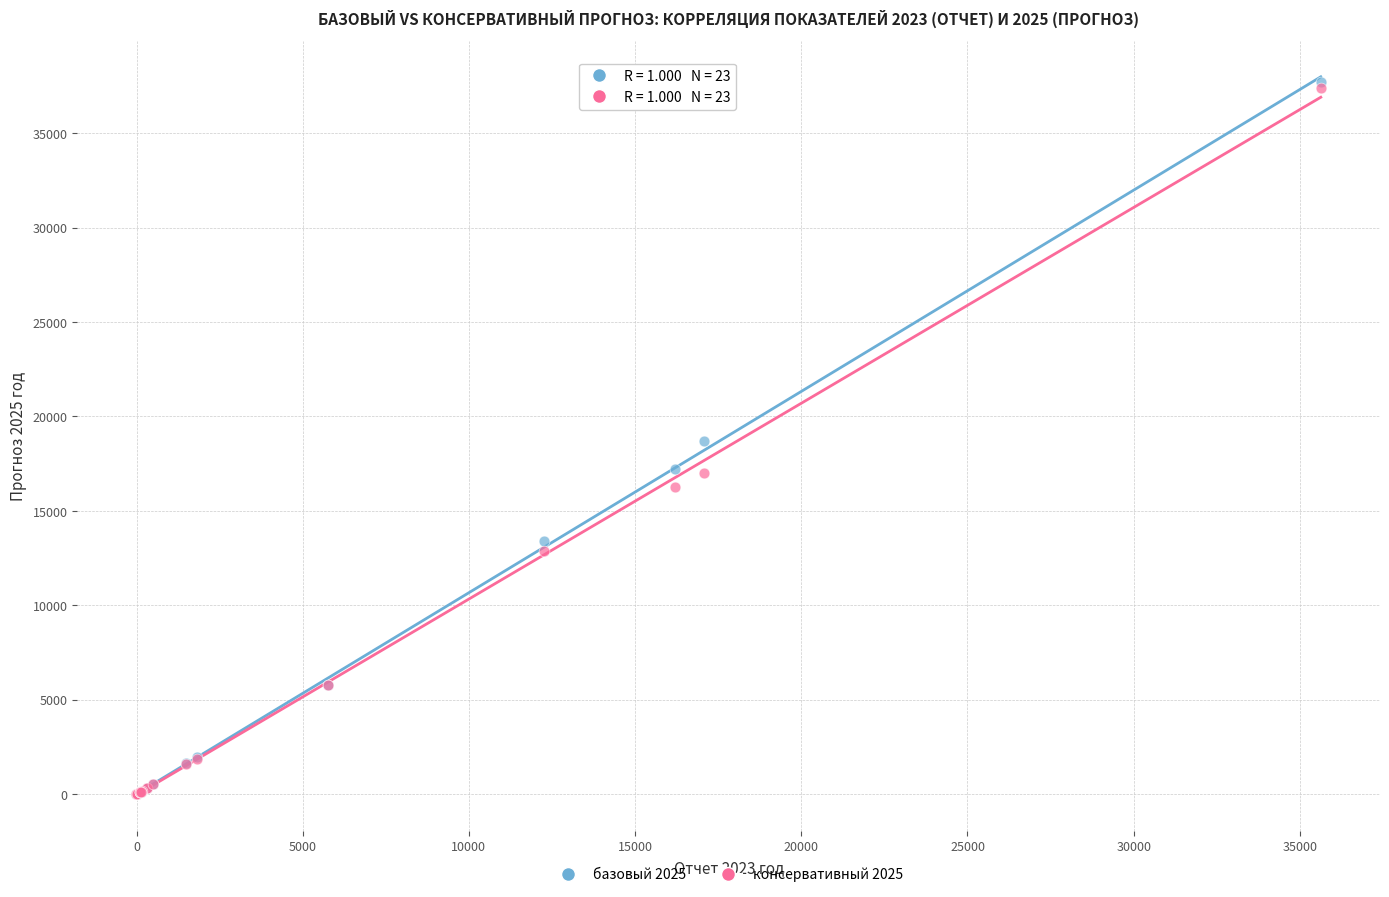

Which series has the largest Y range (max minus min)?

базовый 2025